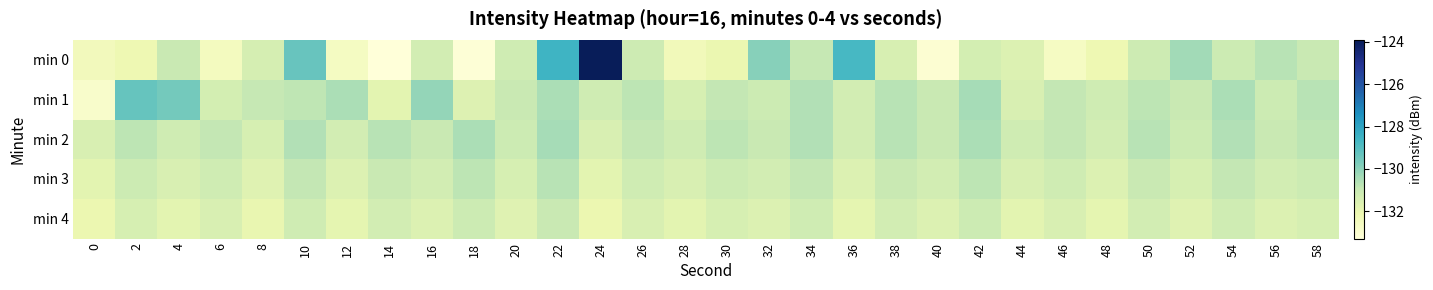

Reading left to right, extract all data points from this chart.

min 0: 0=-132.4	2=-132.2	4=-131.0	6=-132.5	8=-131.4	10=-129.4	12=-132.6	14=-133.3	16=-131.3	18=-133.2	20=-131.2	22=-128.5	24=-124.0	26=-131.2	28=-132.4	30=-132.1	32=-129.9	34=-130.9	36=-128.7	38=-131.5	40=-133.1	42=-131.3	44=-131.6	46=-132.7	48=-132.2	50=-131.1	52=-130.3	54=-131.1	56=-130.7	58=-131.0
min 1: 0=-132.9	2=-129.3	4=-129.6	6=-131.3	8=-130.9	10=-130.8	12=-130.5	14=-131.8	16=-130.1	18=-131.6	20=-131.0	22=-130.5	24=-131.2	26=-130.8	28=-131.4	30=-130.9	32=-131.1	34=-130.6	36=-131.3	38=-130.7	40=-131.0	42=-130.4	44=-131.5	46=-130.9	48=-131.2	50=-130.8	52=-131.0	54=-130.5	56=-131.1	58=-130.7
min 2: 0=-131.5	2=-130.8	4=-131.2	6=-130.9	8=-131.4	10=-130.6	12=-131.3	14=-130.7	16=-131.0	18=-130.5	20=-131.1	22=-130.4	24=-131.5	26=-130.9	28=-131.2	30=-130.8	32=-131.0	34=-130.6	36=-131.3	38=-130.7	40=-131.0	42=-130.5	44=-131.2	46=-130.9	48=-131.3	50=-130.7	52=-131.1	54=-130.6	56=-131.0	58=-130.8
min 3: 0=-131.8	2=-131.1	4=-131.5	6=-131.2	8=-131.7	10=-130.9	12=-131.6	14=-131.0	16=-131.3	18=-130.8	20=-131.4	22=-130.7	24=-131.8	26=-131.2	28=-131.5	30=-131.1	32=-131.3	34=-130.9	36=-131.6	38=-131.0	40=-131.3	42=-130.8	44=-131.5	46=-131.2	48=-131.6	50=-131.0	52=-131.4	54=-130.9	56=-131.3	58=-131.1
min 4: 0=-132.1	2=-131.4	4=-131.8	6=-131.5	8=-132.0	10=-131.2	12=-131.9	14=-131.3	16=-131.6	18=-131.1	20=-131.7	22=-131.0	24=-132.1	26=-131.5	28=-131.8	30=-131.4	32=-131.6	34=-131.2	36=-131.9	38=-131.3	40=-131.6	42=-131.1	44=-131.8	46=-131.5	48=-131.9	50=-131.3	52=-131.7	54=-131.2	56=-131.6	58=-131.4